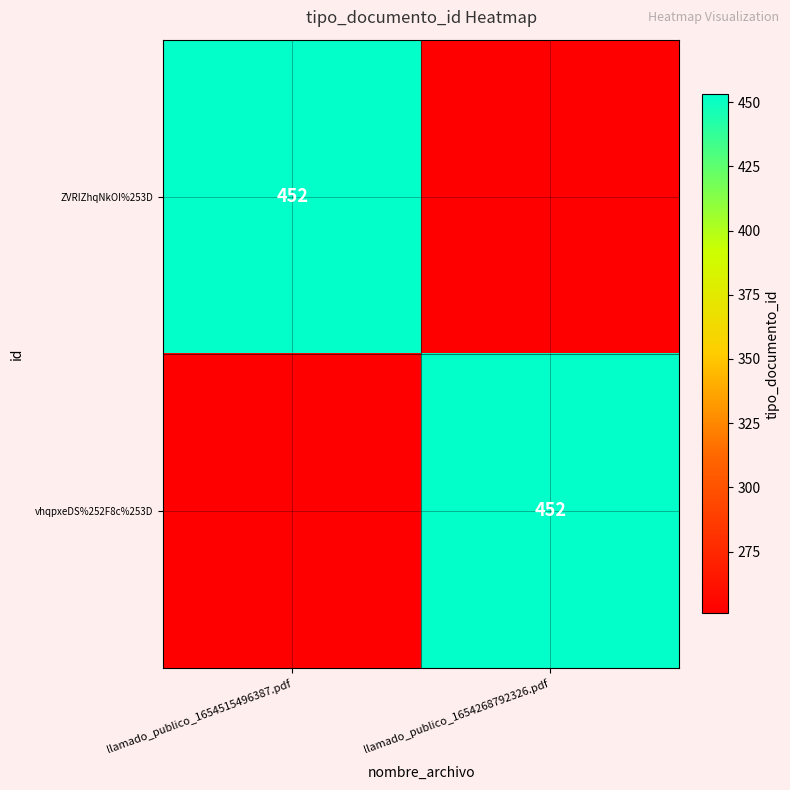

At which category is the sum across all series the highest?

llamado_publico_1654515496387.pdf